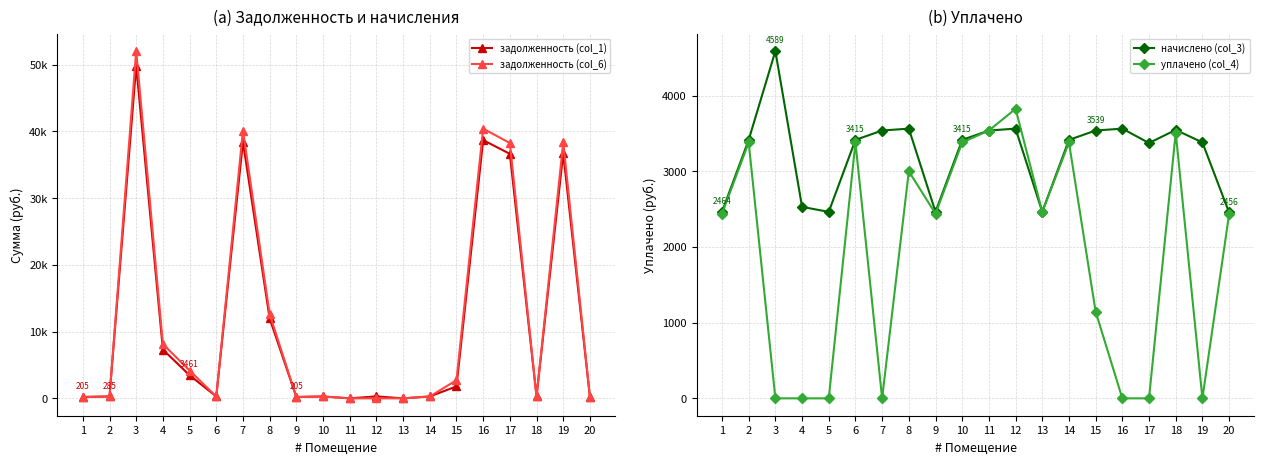

Where is начислено (col_3) nearest to the value 3522?

7